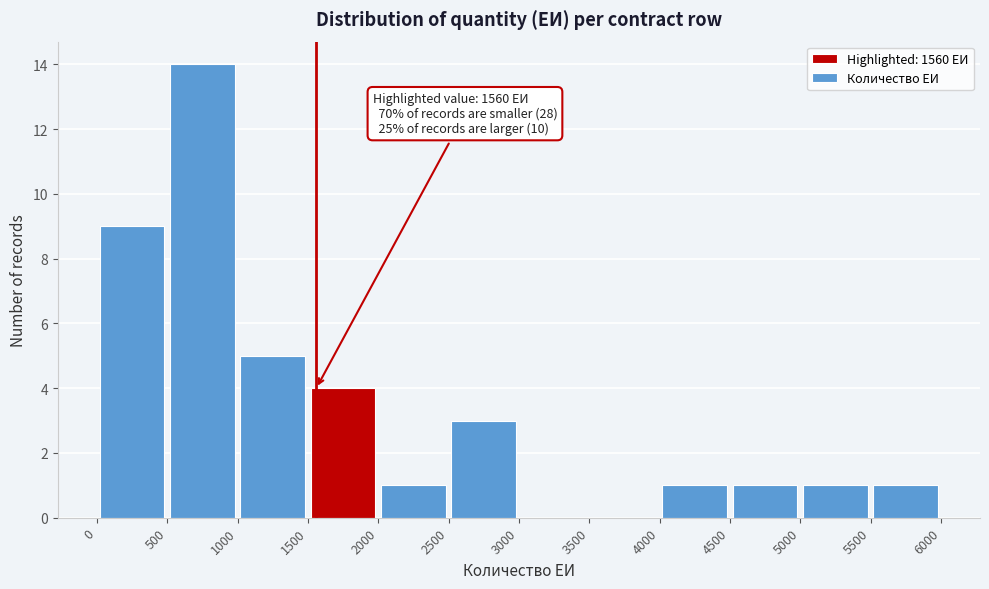

Which range on the x-axis has the tallest bar?

500 to 1000